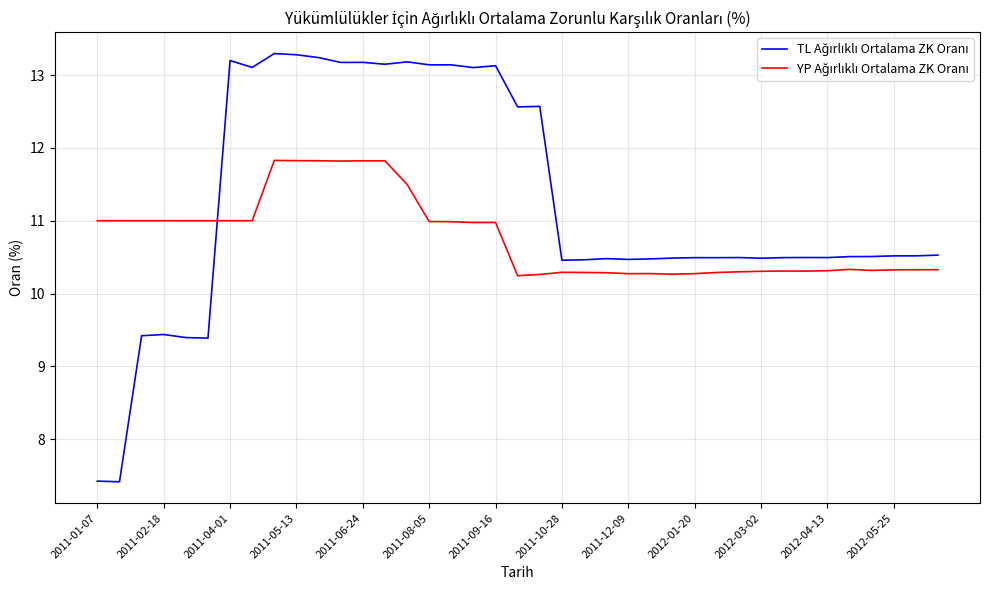

What is the greatest value displayed?

13.3